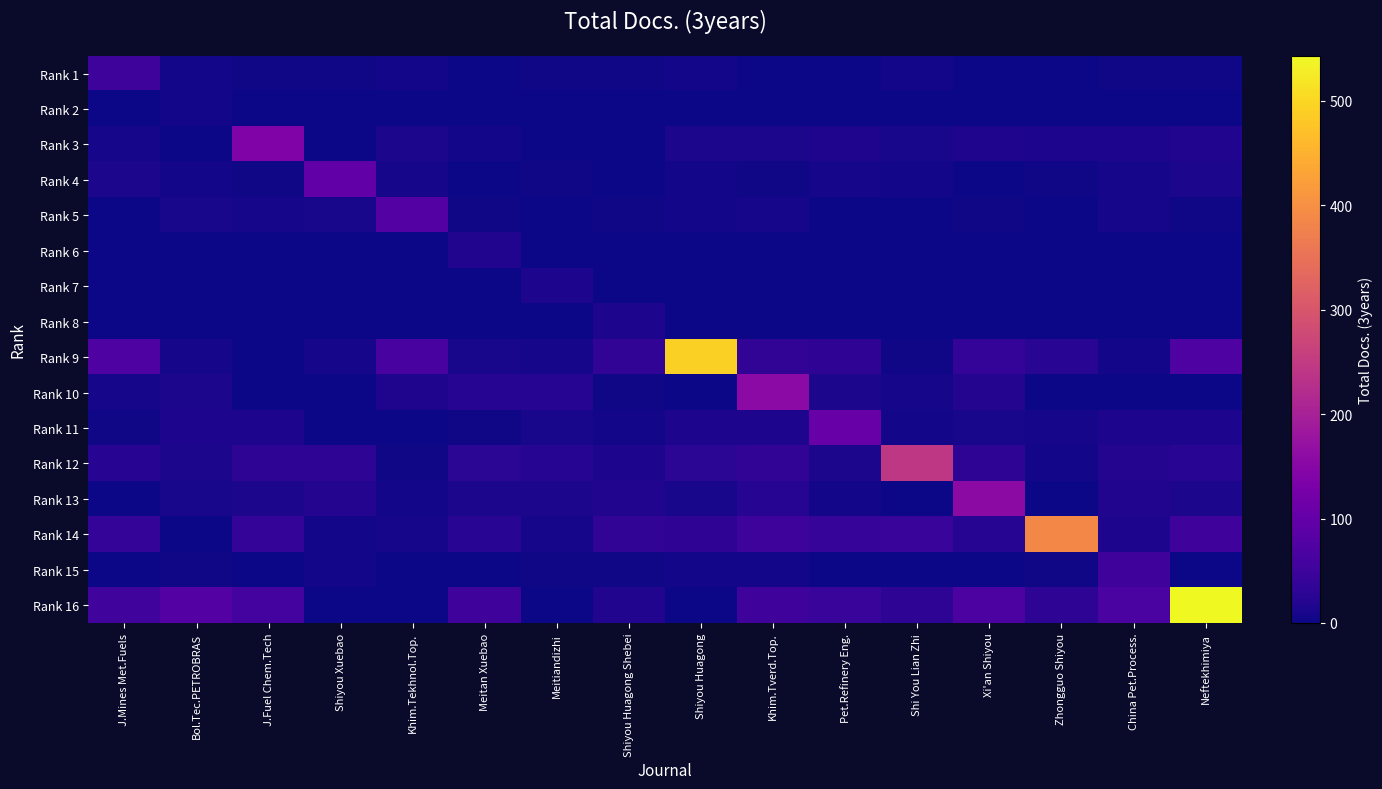

Which has a higher value, Shi You Lian Zhi or J.Mines Met.Fuels?

J.Mines Met.Fuels